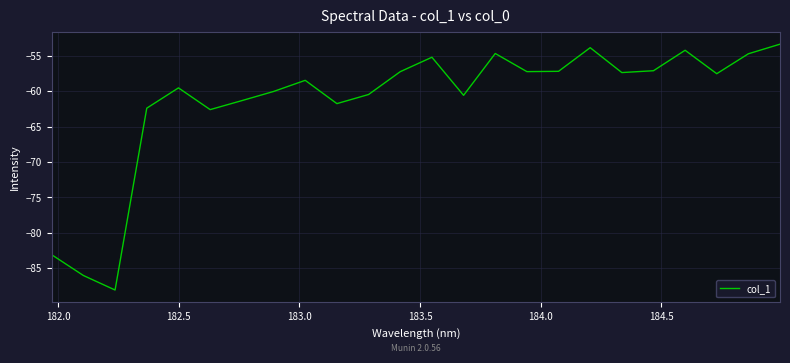

What is the minimum value shown in the chart?

-88.1